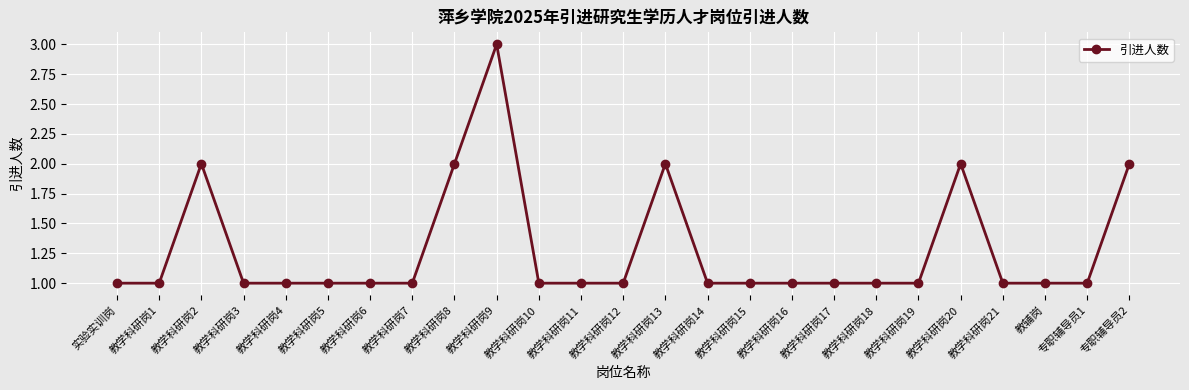

The chart shows a value of 1 at 教学科研岗13. True or false?

False